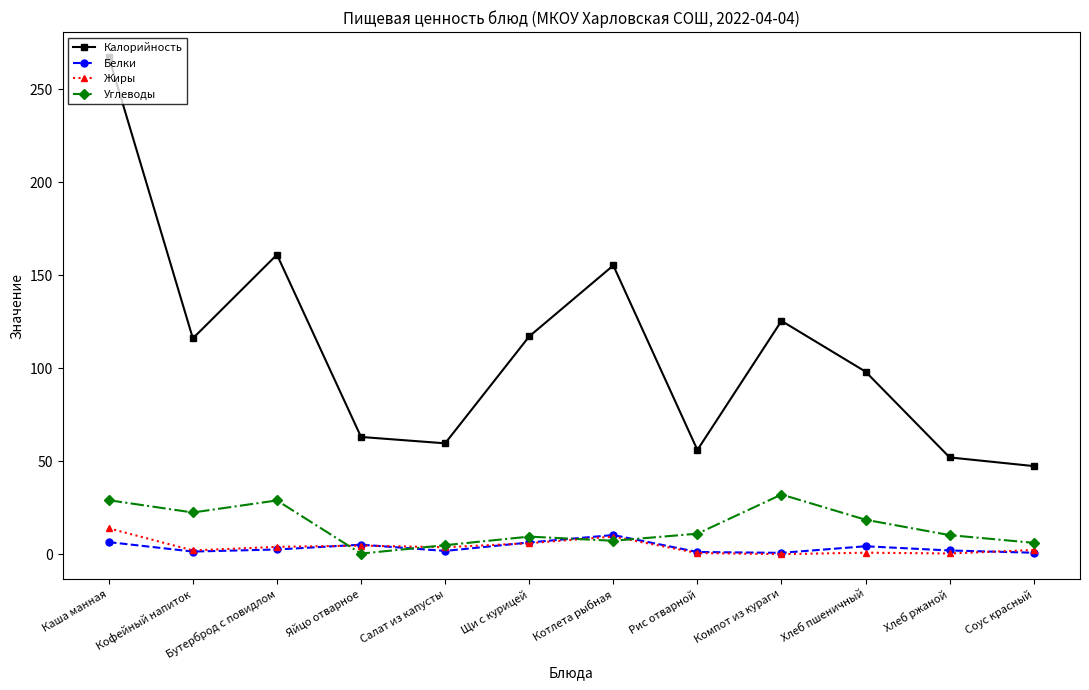

True or false: Жиры and Калорийность intersect in this chart.

False